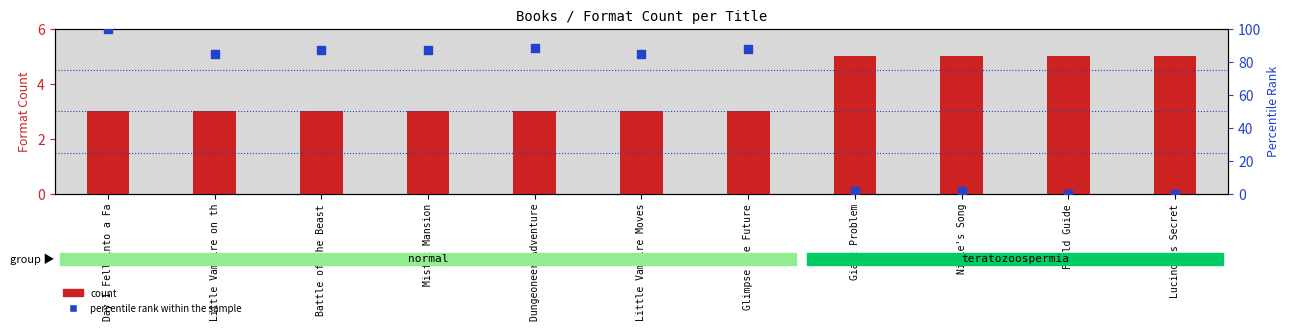

Which series reaches the maximum Y coordinate?

percentile rank within the sample